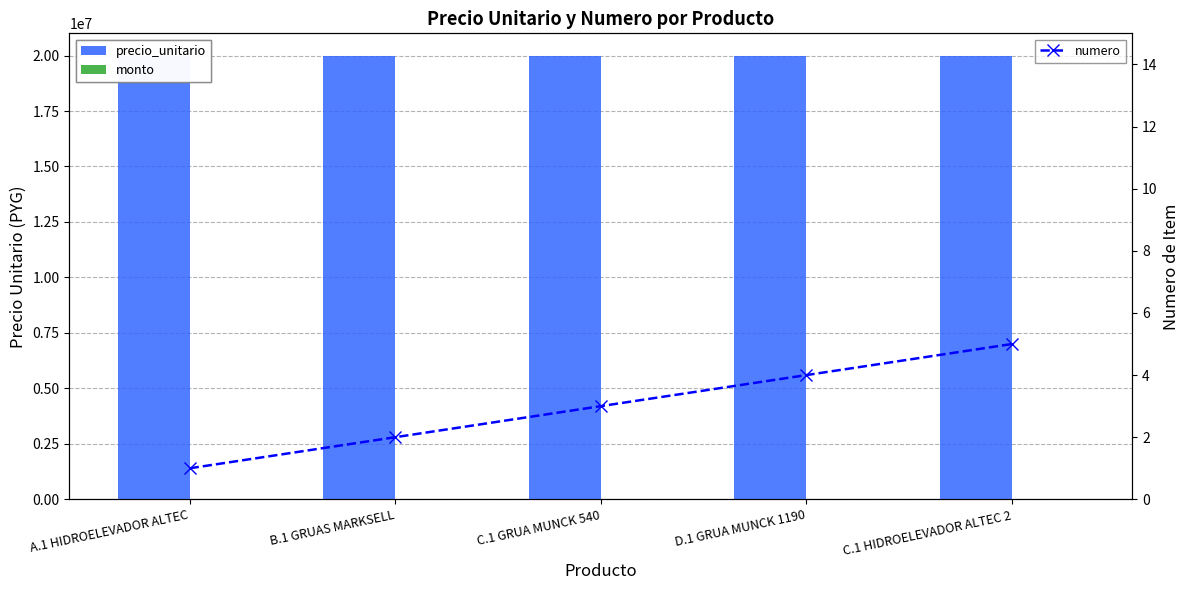

Reading left to right, what are all the values shown in this chart?

precio_unitario: A.1 HIDROELEVADOR ALTEC=20000000	B.1 GRUAS MARKSELL=20000000	C.1 GRUA MUNCK 540=20000000	D.1 GRUA MUNCK 1190=20000000	C.1 HIDROELEVADOR ALTEC 2=20000000
monto: A.1 HIDROELEVADOR ALTEC=1	B.1 GRUAS MARKSELL=1	C.1 GRUA MUNCK 540=1	D.1 GRUA MUNCK 1190=1	C.1 HIDROELEVADOR ALTEC 2=1
numero: A.1 HIDROELEVADOR ALTEC=1	B.1 GRUAS MARKSELL=2	C.1 GRUA MUNCK 540=3	D.1 GRUA MUNCK 1190=4	C.1 HIDROELEVADOR ALTEC 2=5